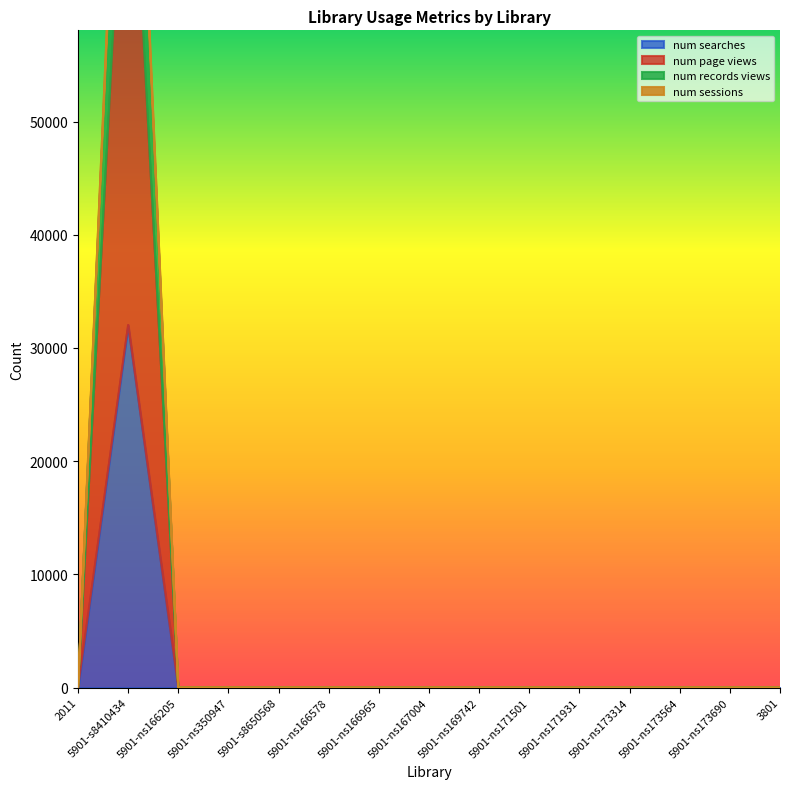

What is the label of the 2nd point from the right?

5901-ns173690